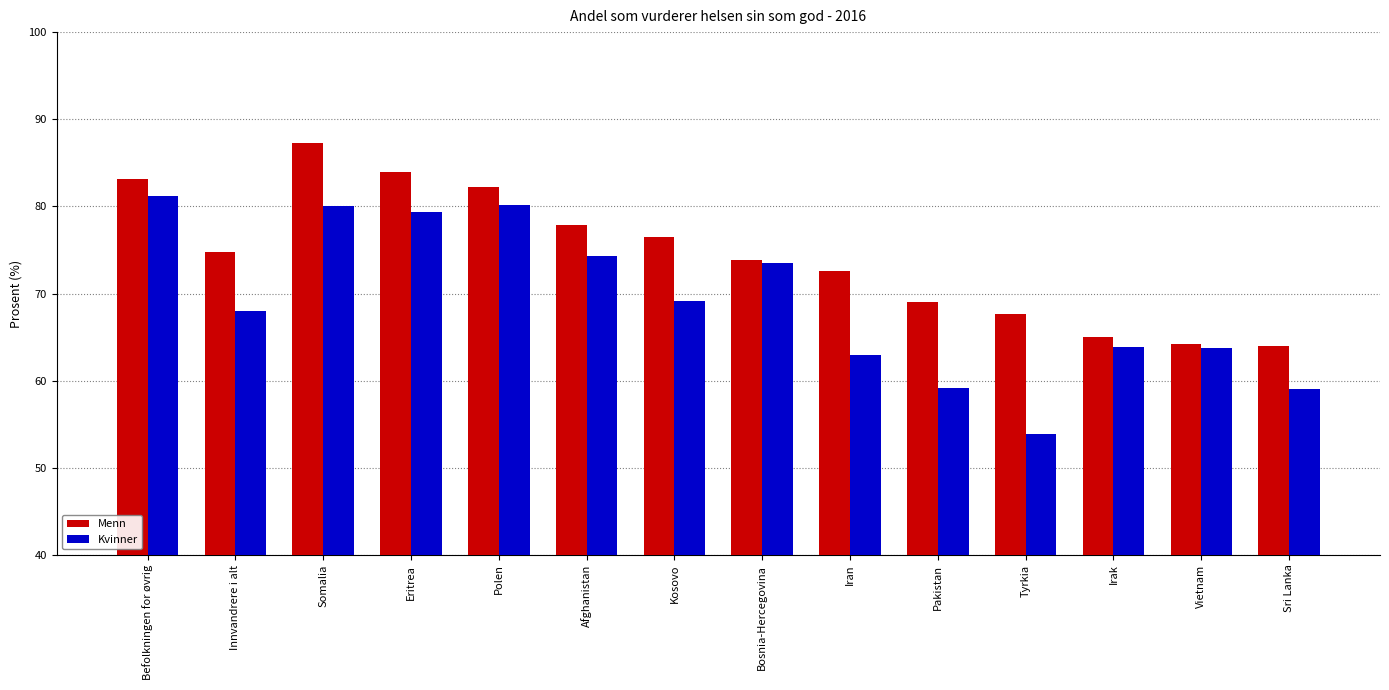

What is the smallest value displayed?

53.9